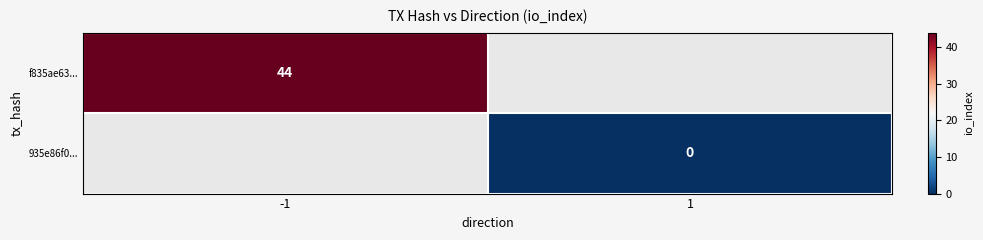

Is the value of f835ae63... at -1 greater than the value of 935e86f0... at 1?

Yes